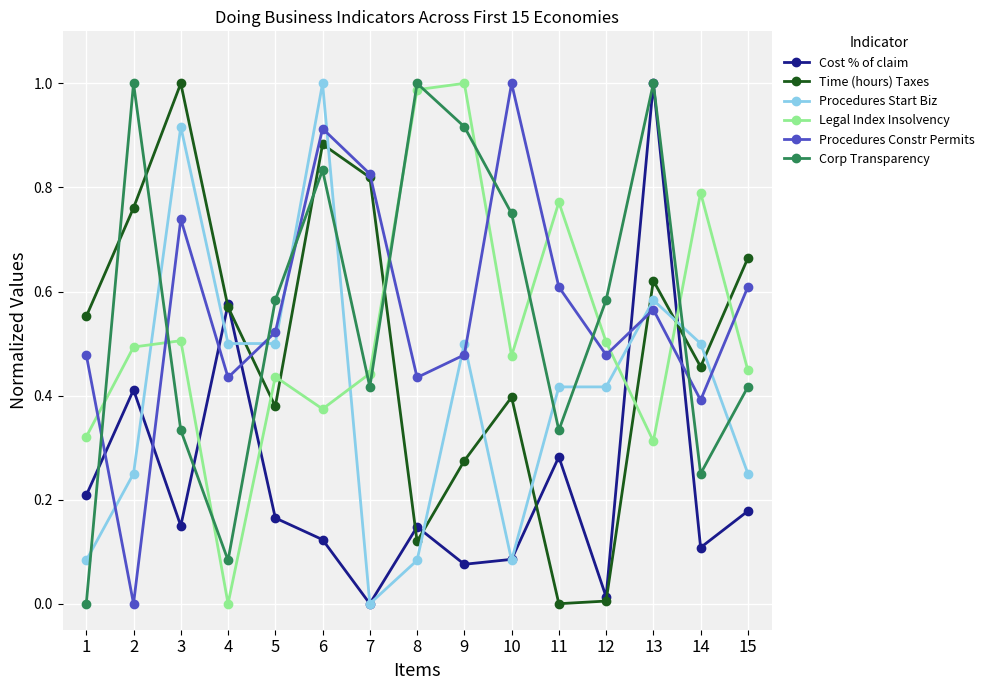

At which label does Time (hours) Taxes reach its peak?

3